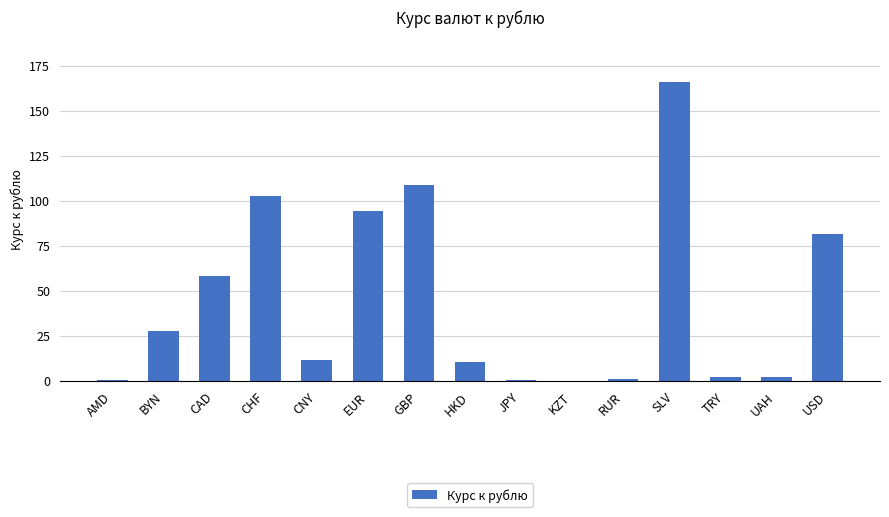

Is it true that the value at BYN is 27.5?

True